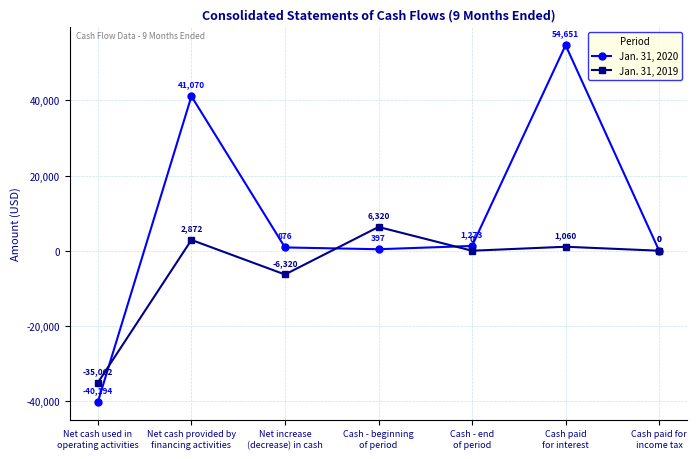

Which series has the widest spread of values?

Jan. 31, 2020